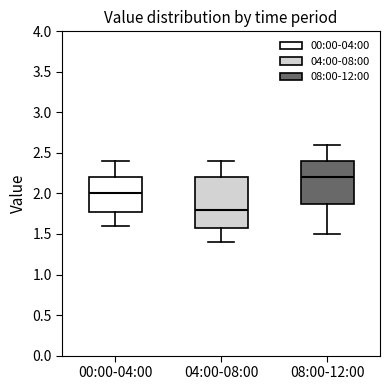

Which box's median line is the highest?

08:00-12:00